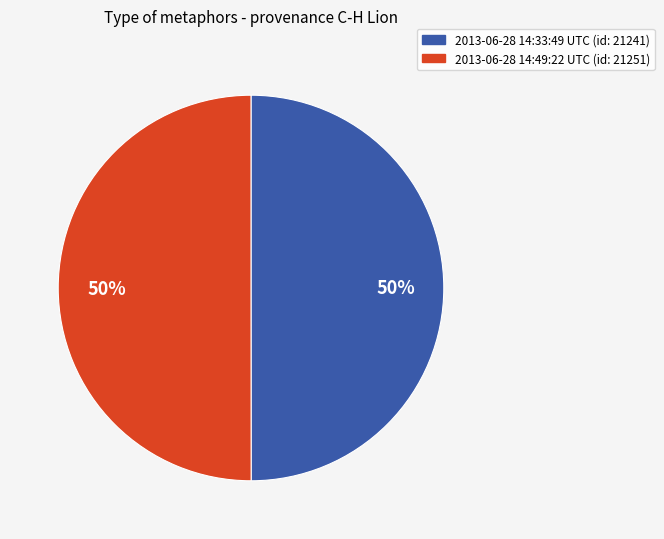

True or false: 2013-06-28 14:49:22 UTC accounts for 45% of the total.

False